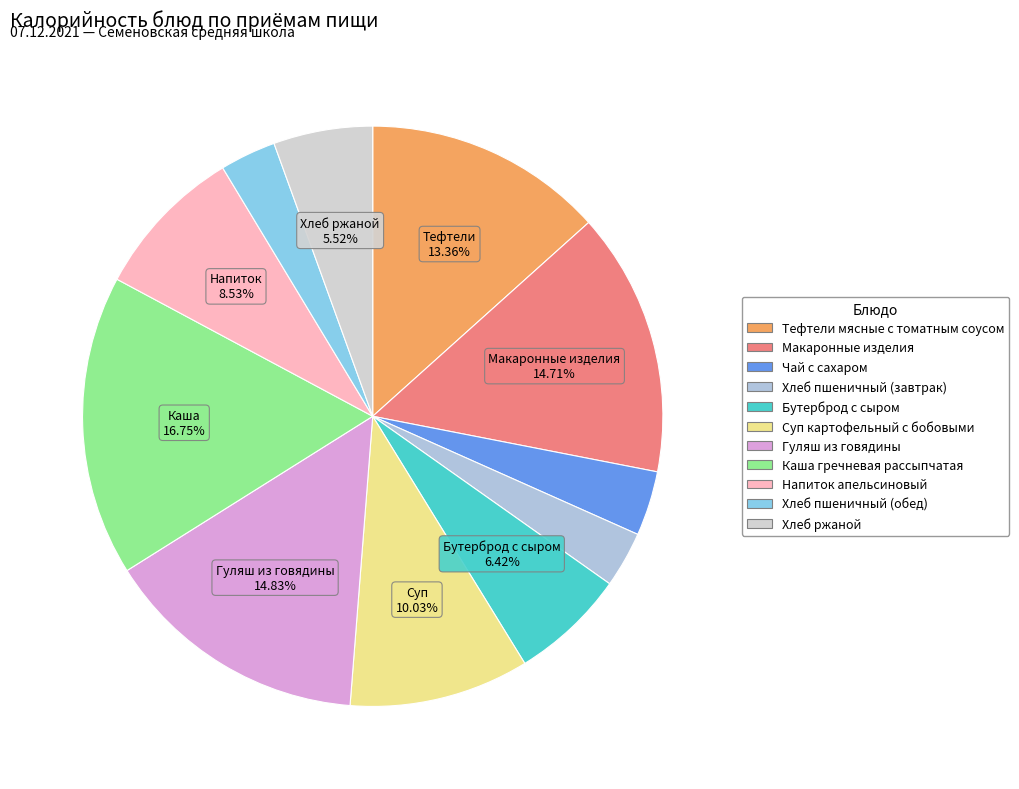

What is the ratio of the value at Чай с сахаром to the value at Макаронные изделия?

0.2